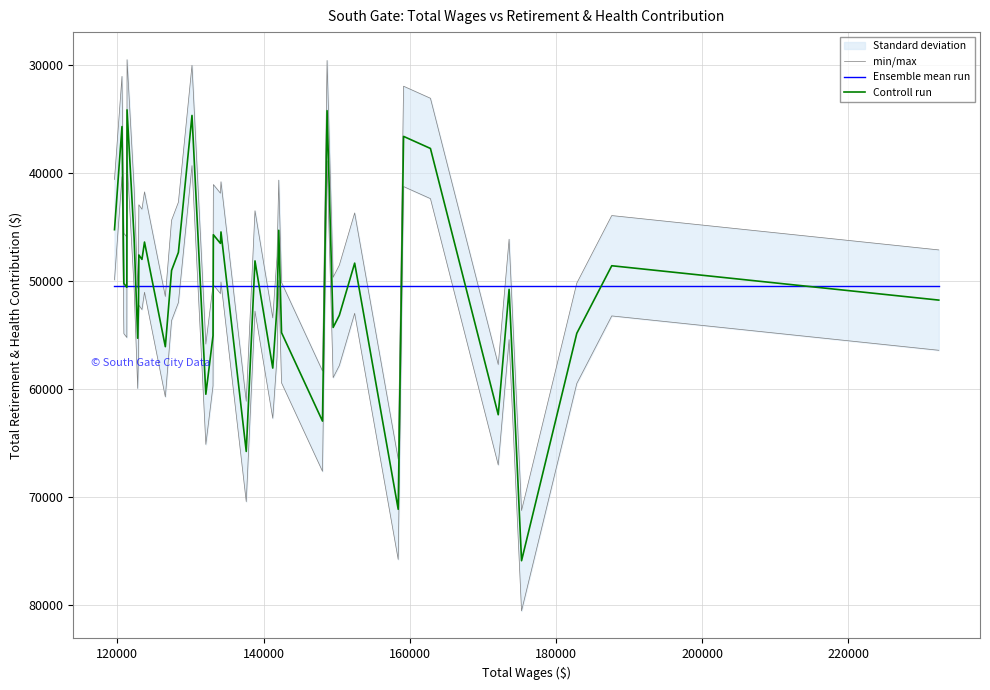

What is the maximum value for Ensemble mean run?

50489.2